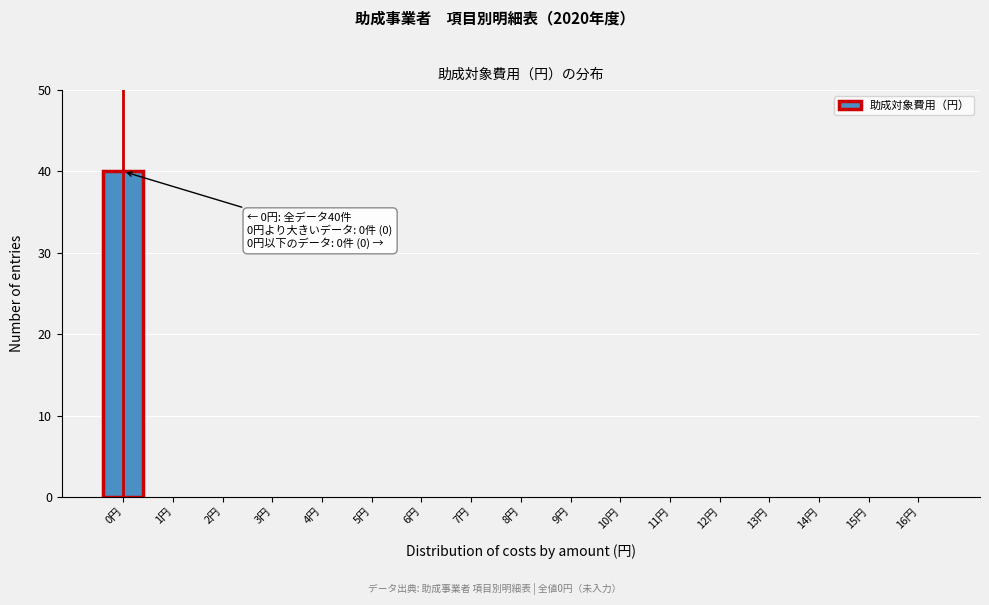

Reading left to right, extract all data points from this chart.

0円=40	1円=0	2円=0	3円=0	4円=0	5円=0	6円=0	7円=0	8円=0	9円=0	10円=0	11円=0	12円=0	13円=0	14円=0	15円=0	16円=0